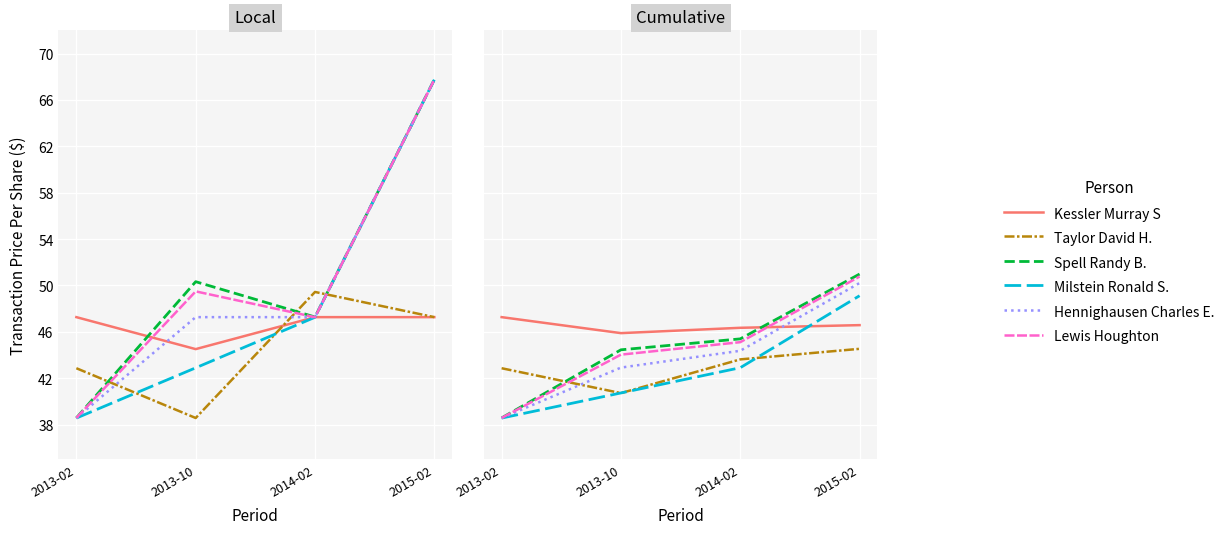

Which category has the lowest value in the Kessler Murray S series?

2013-10